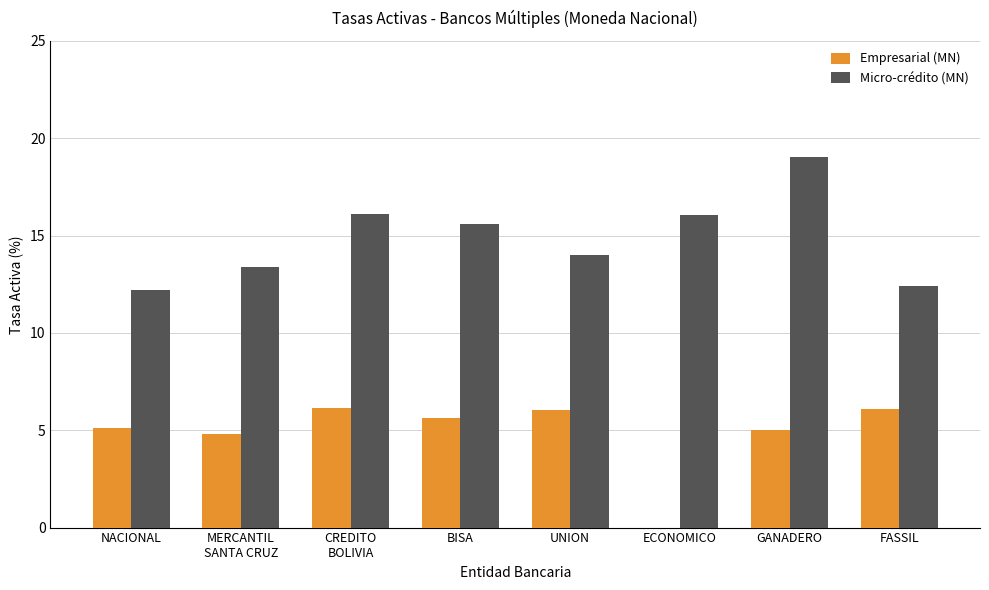

What is the sum of the Empresarial (MN) values at BISA and NACIONAL?

10.8